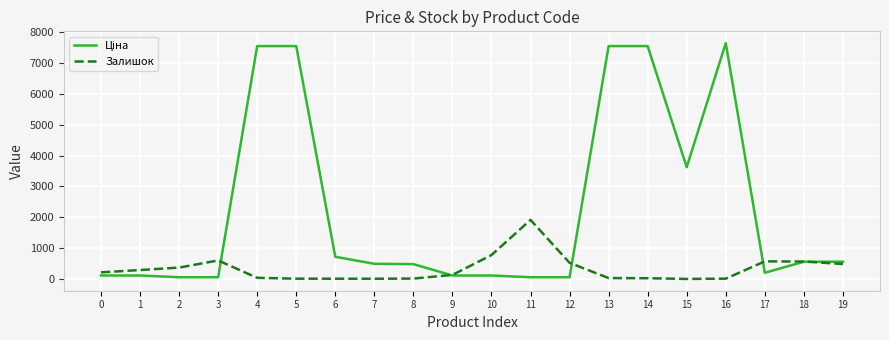

What is the maximum value shown in the chart?

7641.9